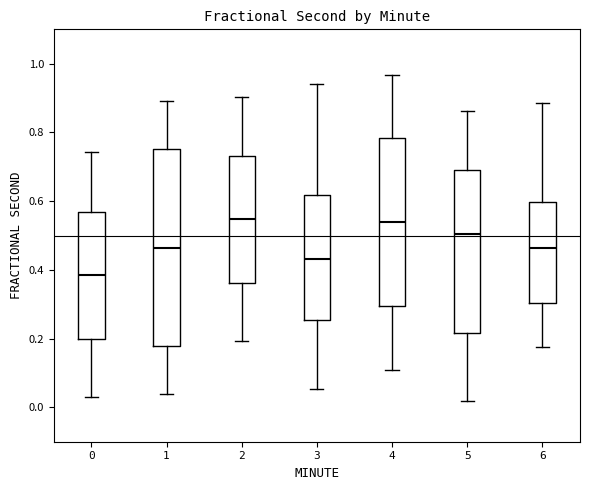

Where does the median line of the box at x = 5 sit on the y-axis? The values are not printed on the chart, so give them approximately, as read against the axis.

0.50